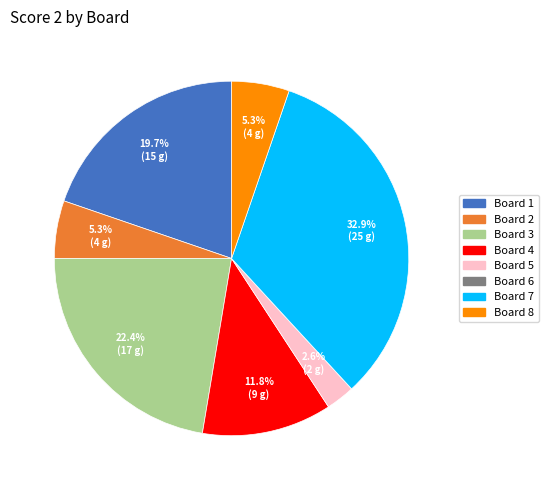

What percentage do Board 4 and Board 2 together represent?

17.1%